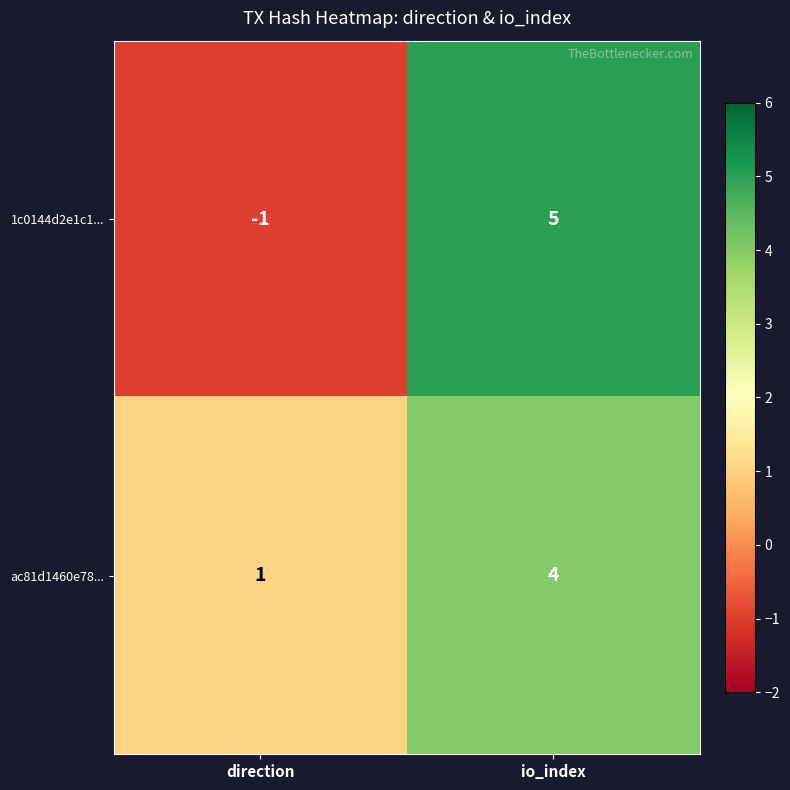

How many categories are shown in the chart?

2